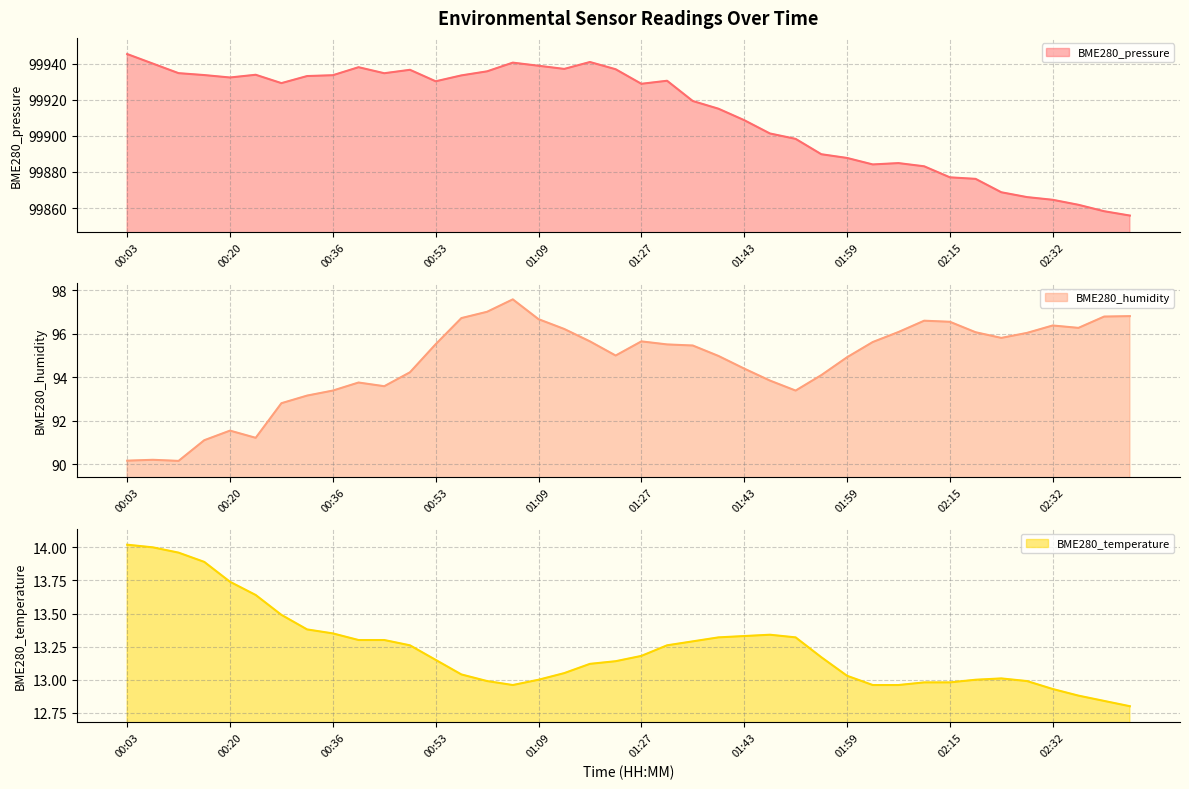

What is the total value across all series at 00:28?

100035.5